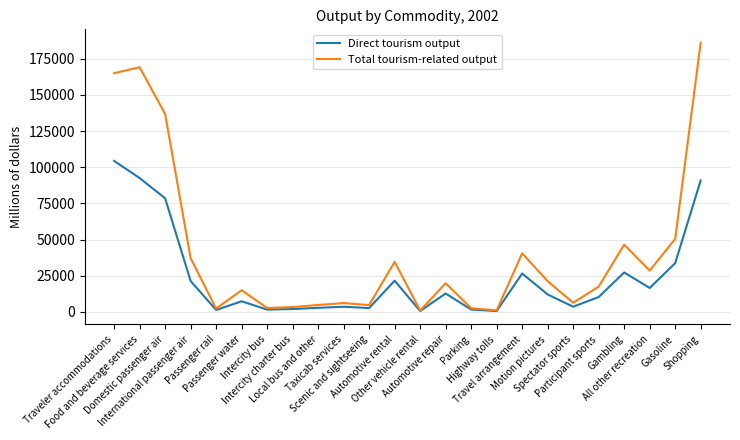

Which series has the largest total across all categories?

Total tourism-related output